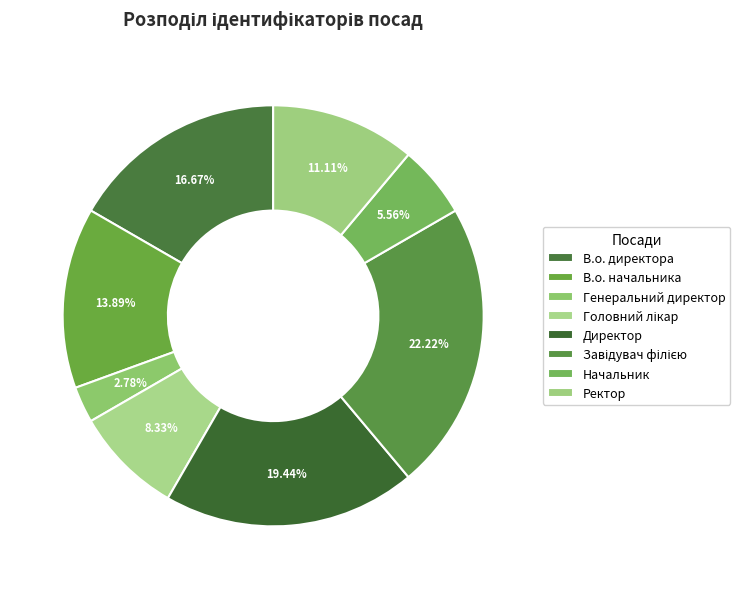

To the nearest percent, what is the combined percentage of В.о. директора and Начальник?

22%